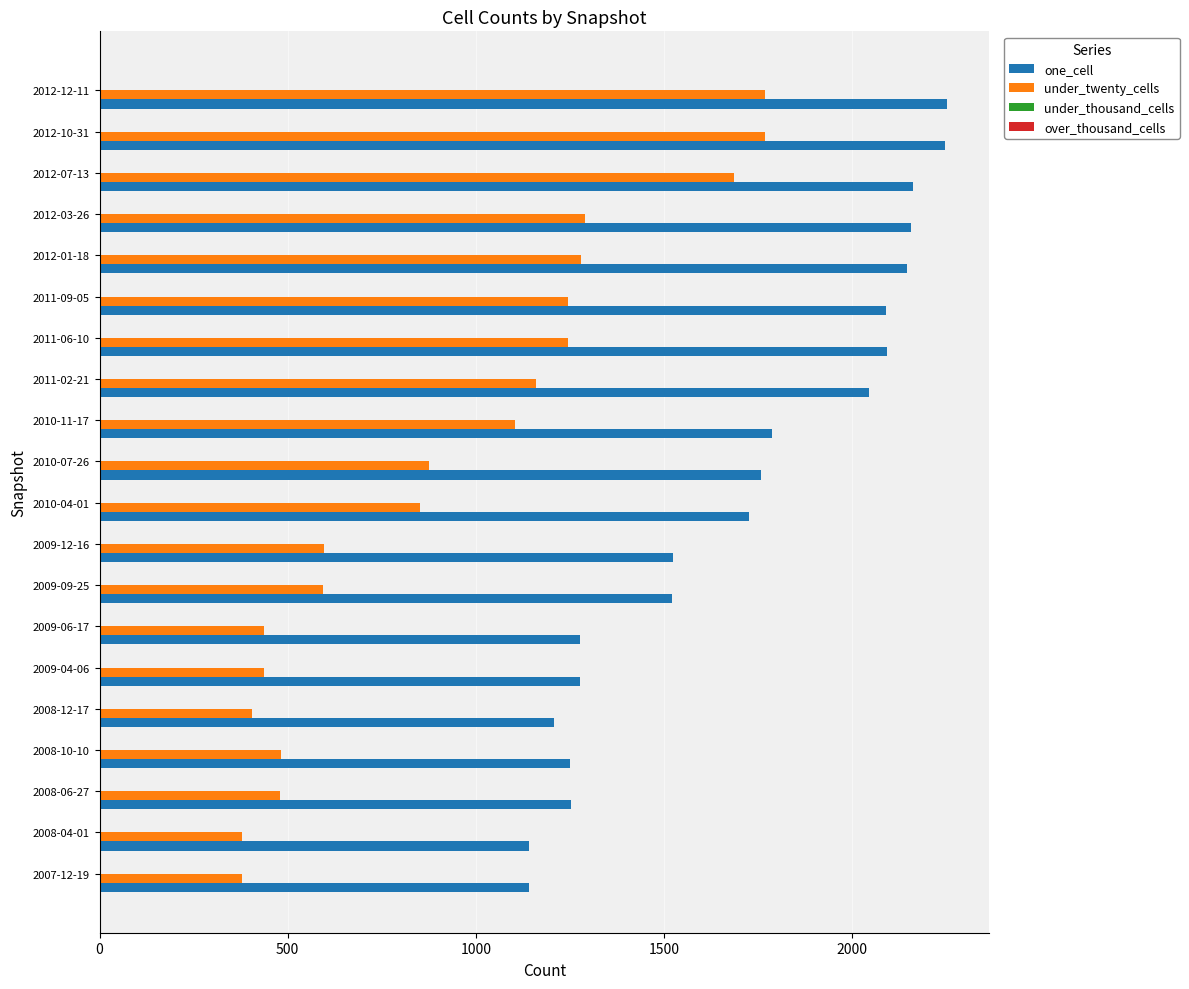

How many values in the one_cell series are below 1757?

10